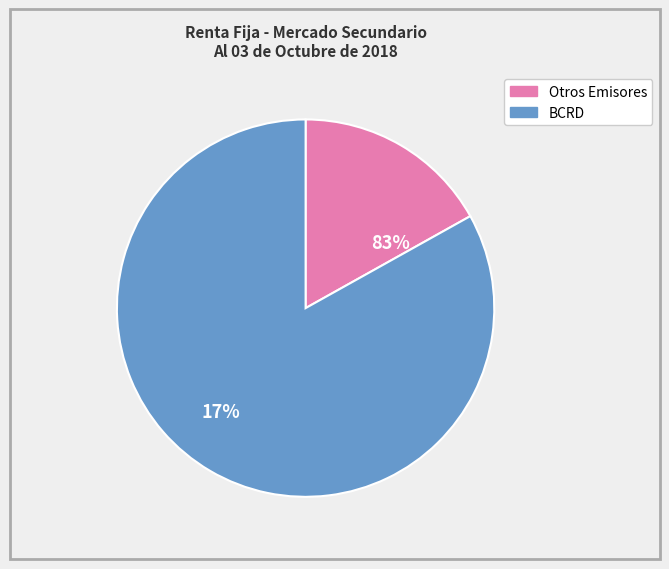

The BC3EGH01 slice represents 1% of the pie. True or false?

False